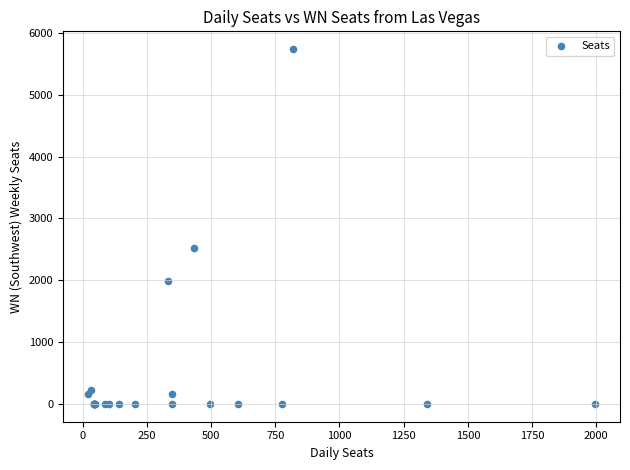

What Y value in the scatter plot is closest to 2868?

2515.3